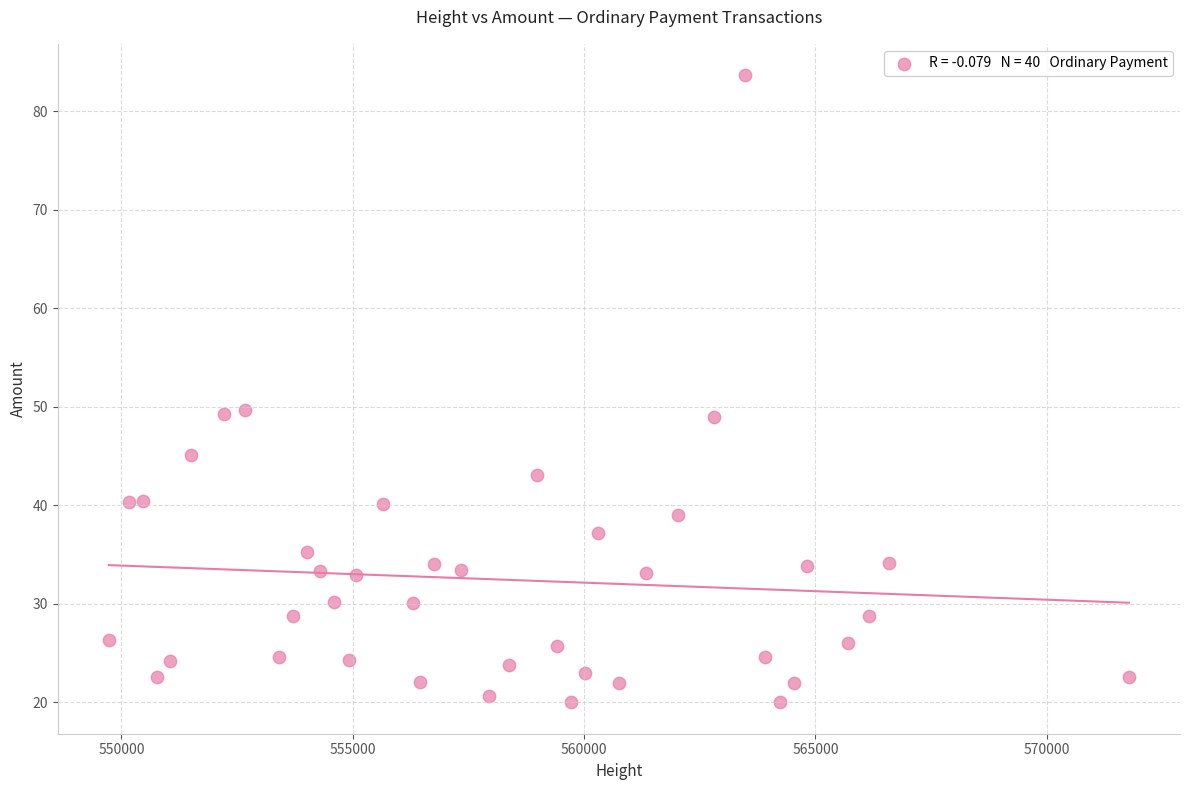

What is the range of Y values (max minus min)?

63.6